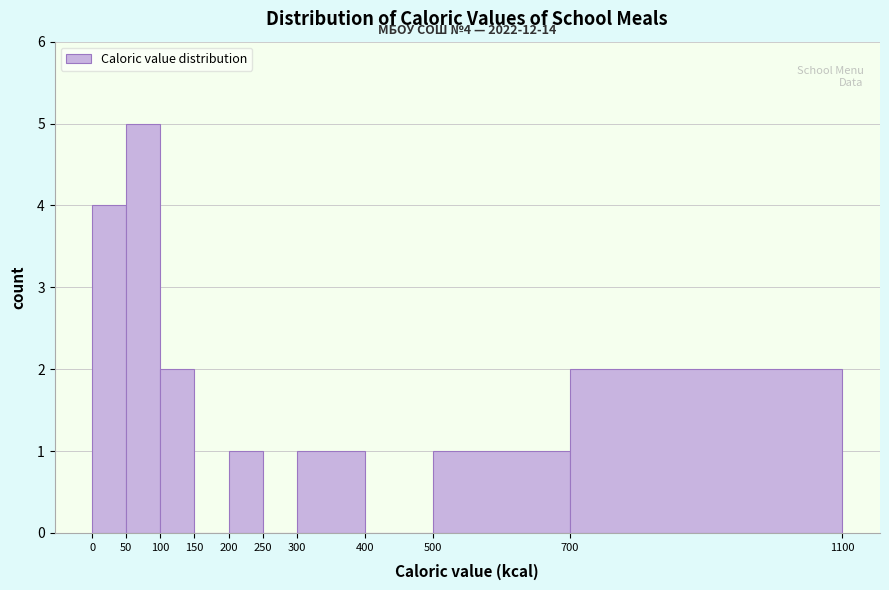

Over which range of the x-axis is the bar tallest?

50 to 100